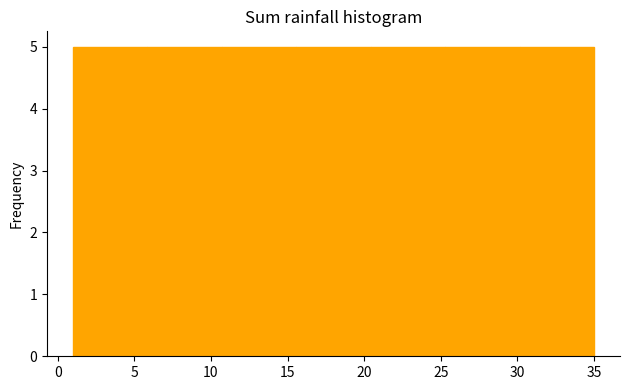

Reading left to right, transcribe this chart: for each bar, give the range it covers on the x-axis and its height. Neither the bar edges nor the heights are printed on the chart, so give them approximately, as read against the axes.

1.0 to 6.0: 5
6.0 to 10.5: 5
10.5 to 15.5: 5
15.5 to 20.5: 5
20.5 to 25.5: 5
25.5 to 30.0: 5
30.0 to 35.0: 5